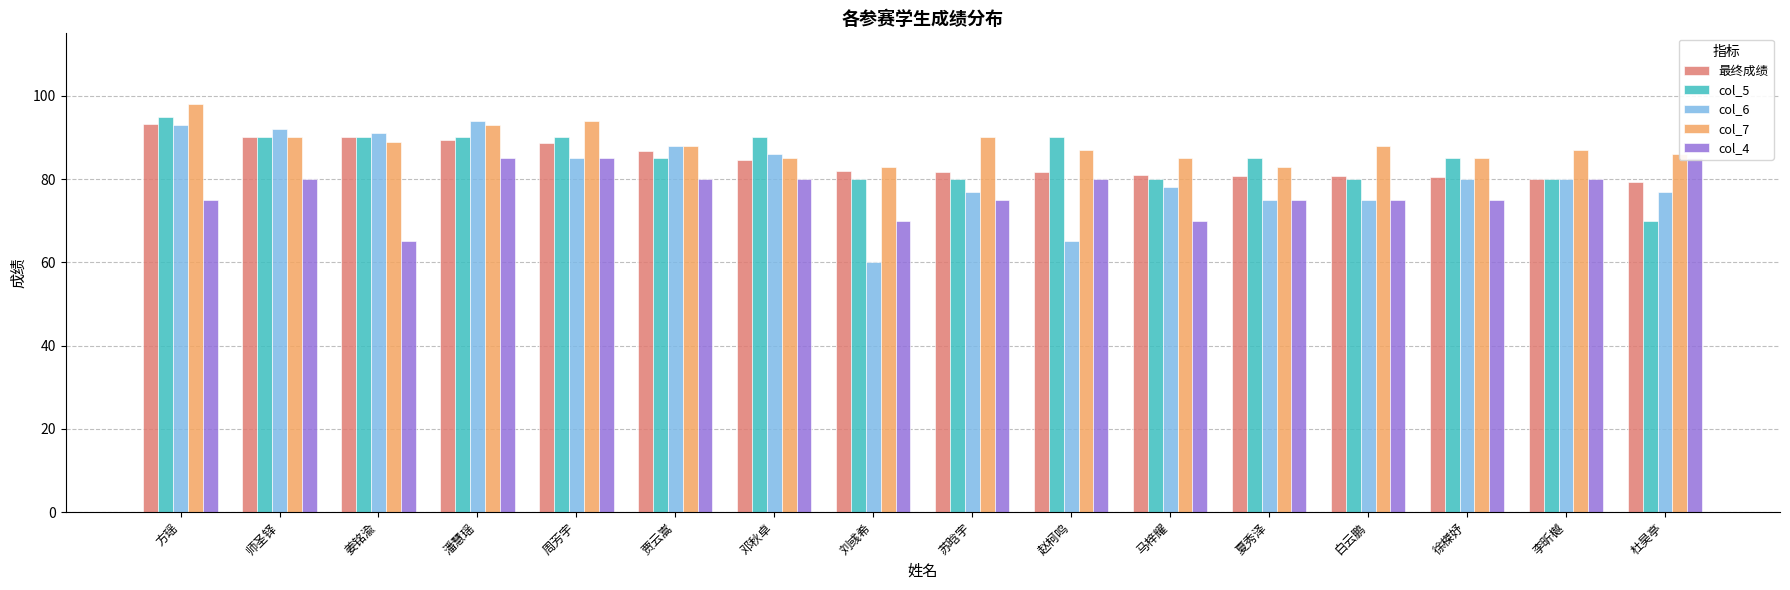

Which series has the widest spread of values?

col_6